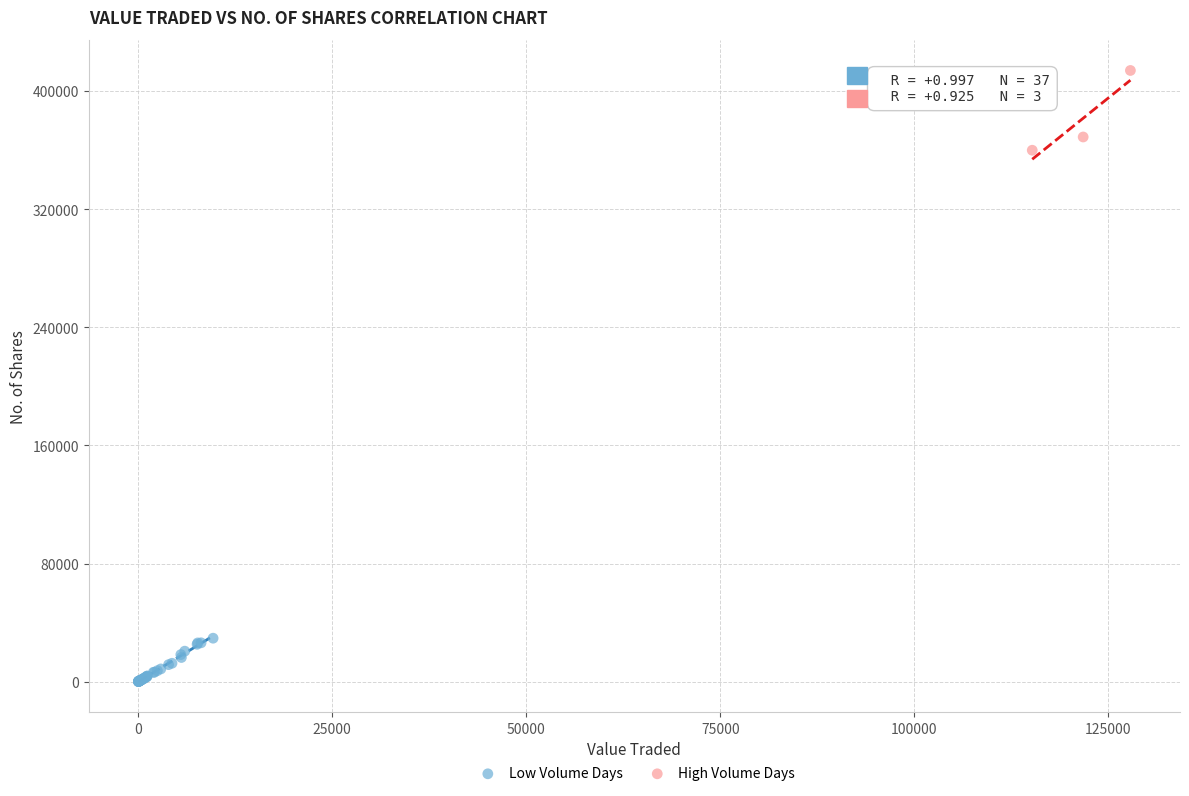

Which series contains the lowest Y value?

Low Volume Days